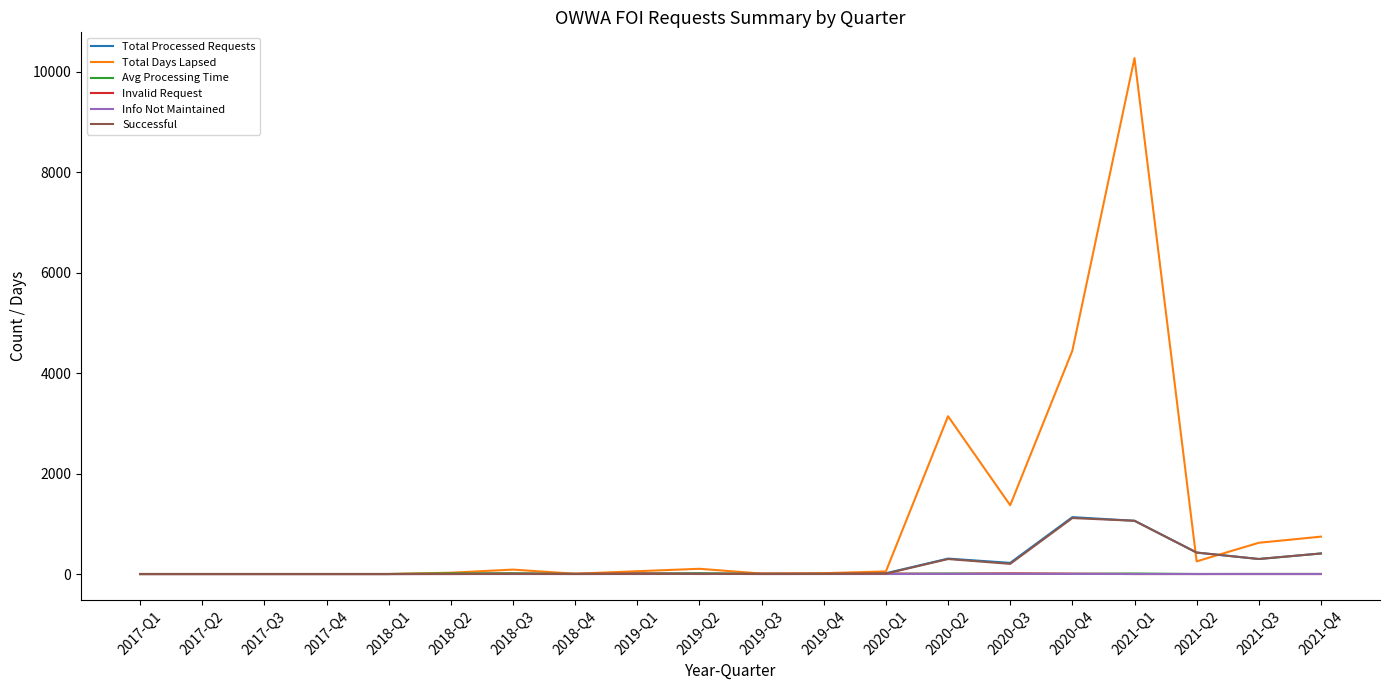

Between 2018-Q4 and 2020-Q4, which series saw the biggest shift?

Total Days Lapsed